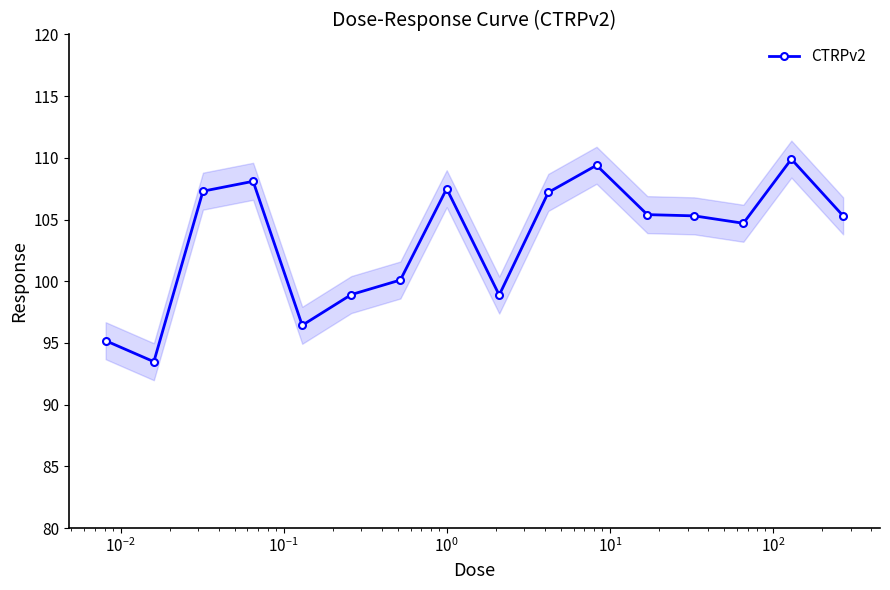

What is the greatest value displayed?

109.9